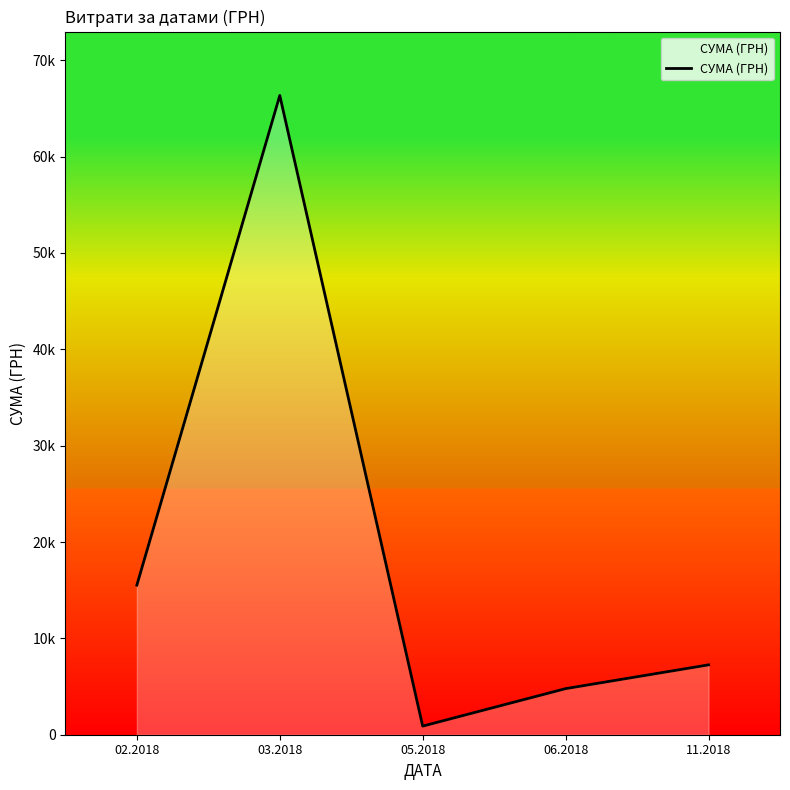

Does the chart display data point markers on the line(s)?

No